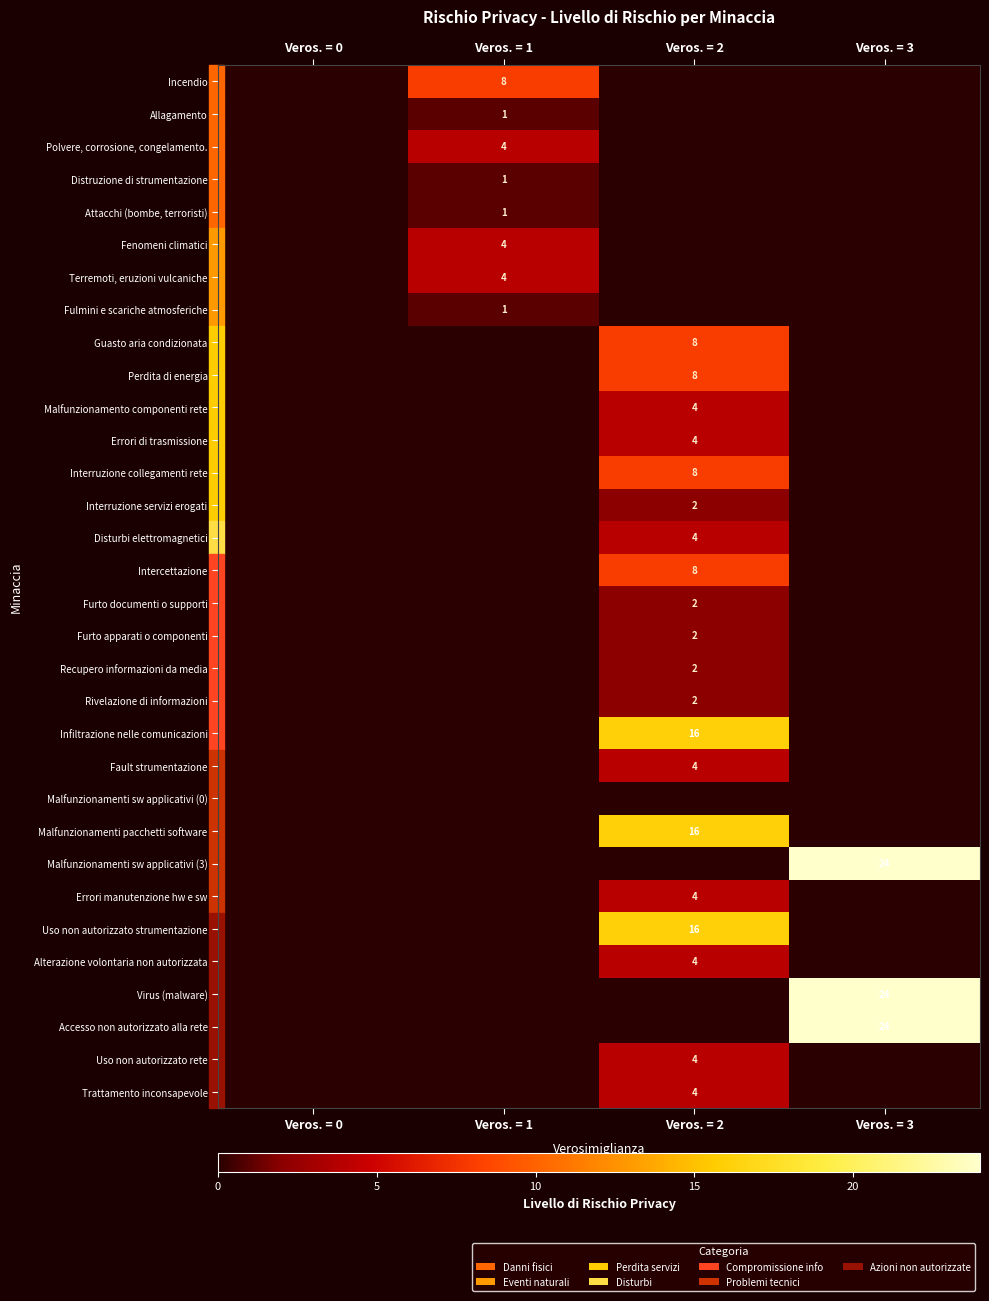

Is the value of Trattamento inconsapevole at Veros. = 2 greater than the value of Attacchi (bombe, terroristi) at Veros. = 1?

Yes